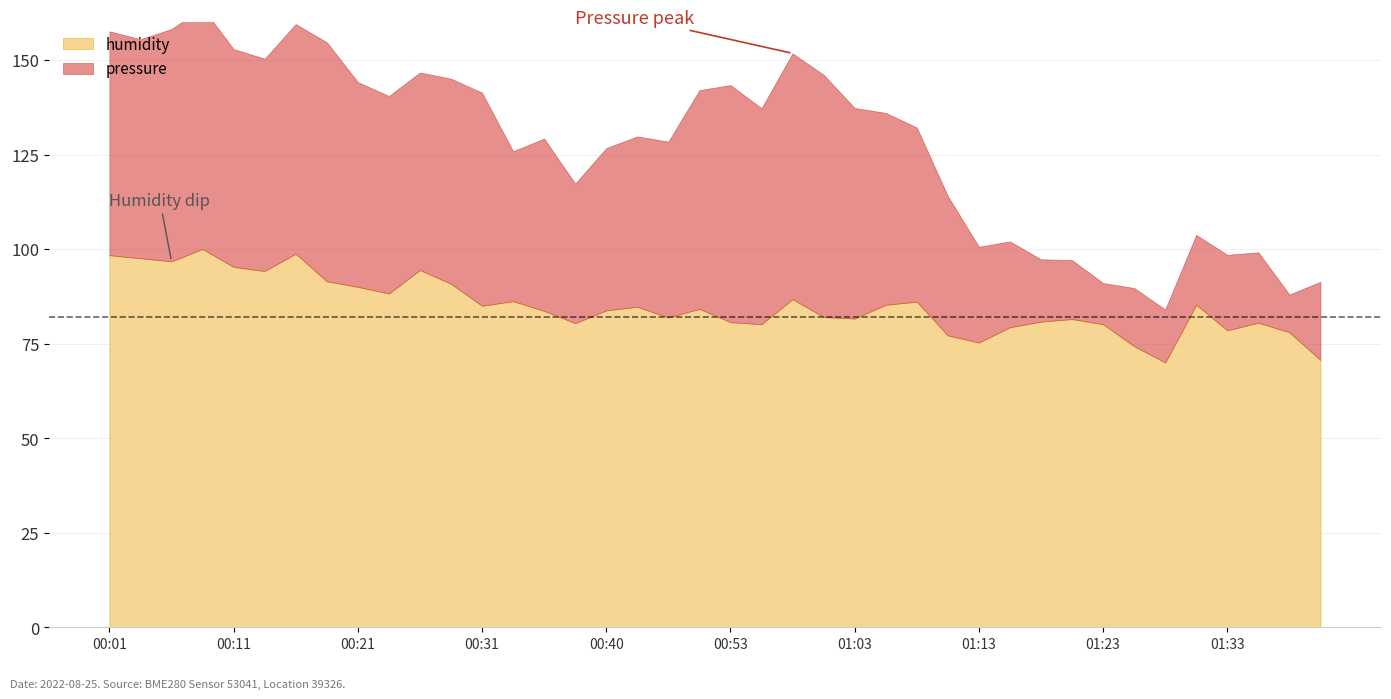

True or false: humidity and pressure intersect in this chart.

False